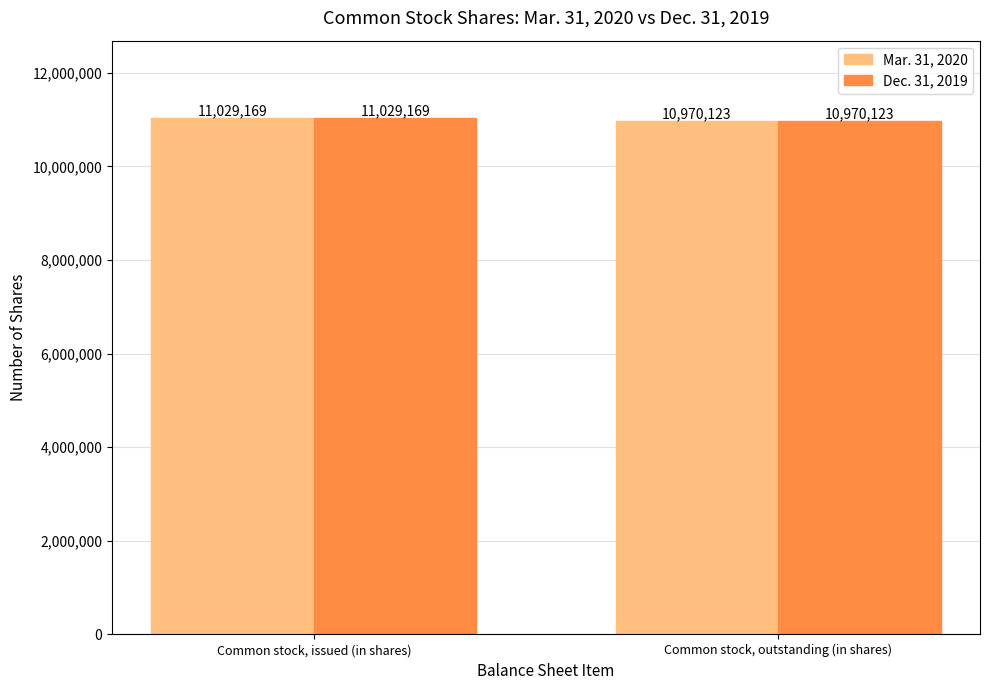

What is the difference between the Dec. 31, 2019 values at Common stock, outstanding (in shares) and Common stock, issued (in shares)?

59046